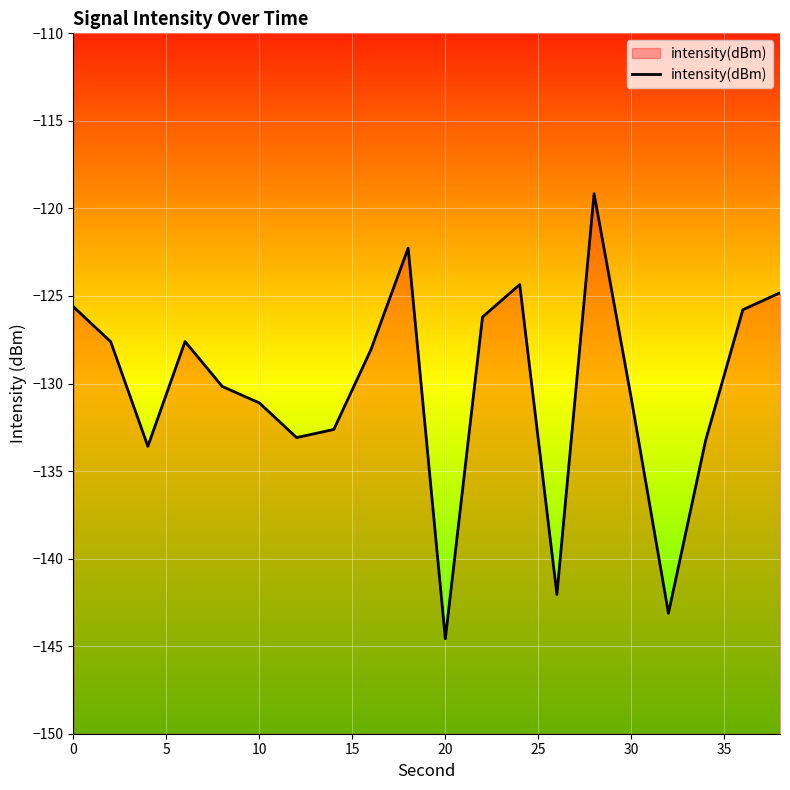

What is the maximum value shown in the chart?

-119.2